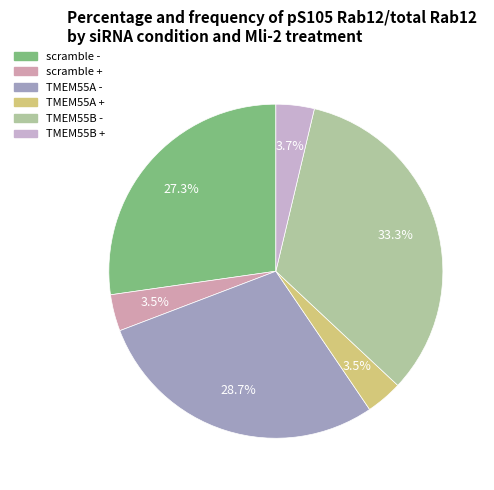

What is the total percentage of scramble + and TMEM55B -?

36.8%